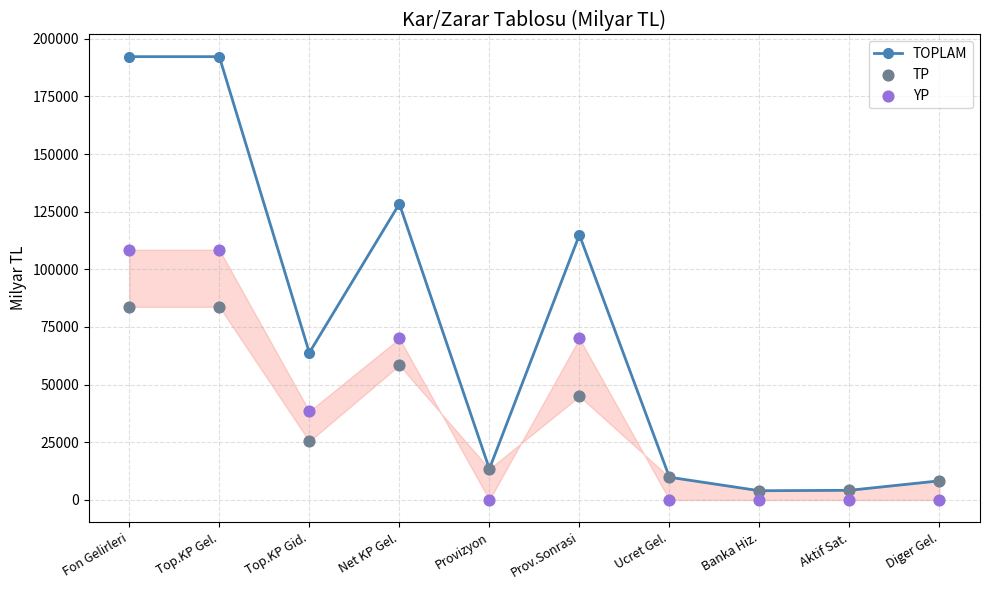

Which series contains the lowest Y value?

YP